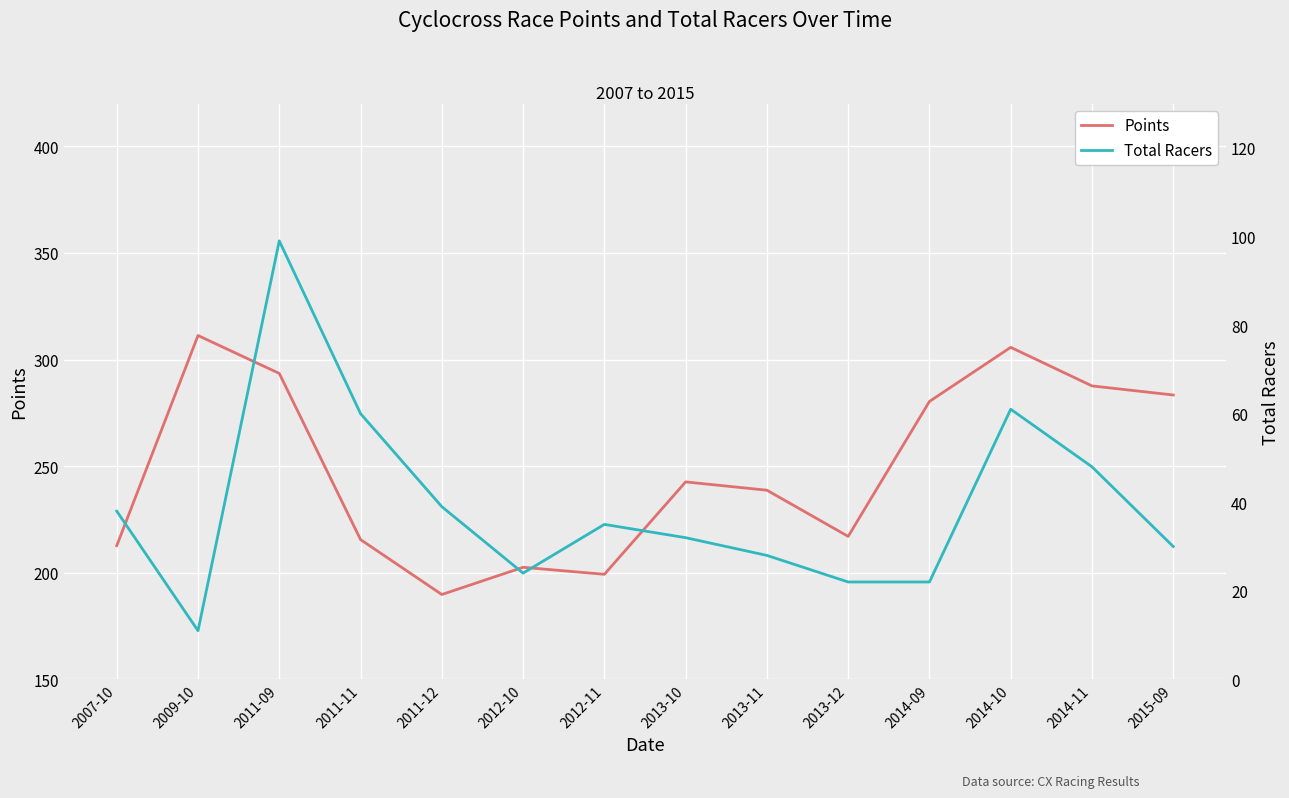

What is the maximum value shown in the chart?

311.2